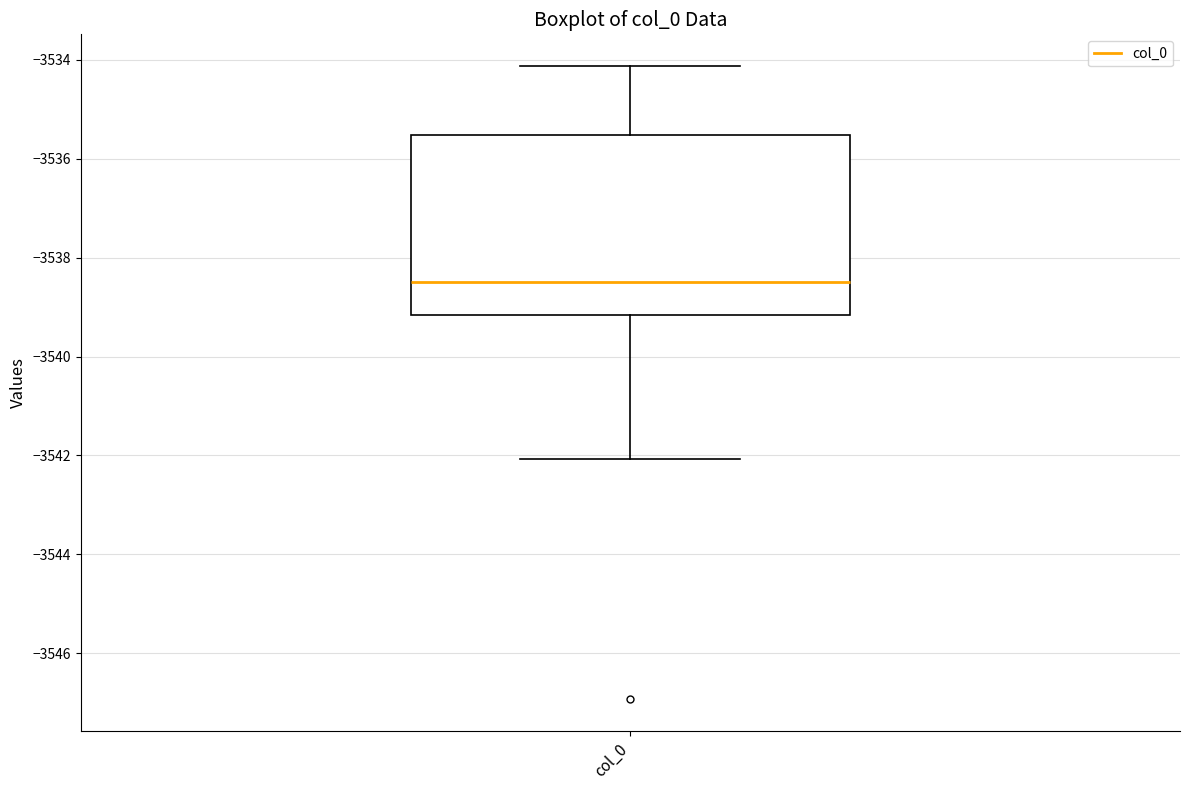

Transcribe this box plot: give where the median line is, the range the box spans, and where the two whiskers end, as read against the y-axis. The values are not printed on the chart, so give them approximately, as read against the axis.

median -3538.6, box -3539.2 to -3535.6, whiskers -3542.0 to -3534.2